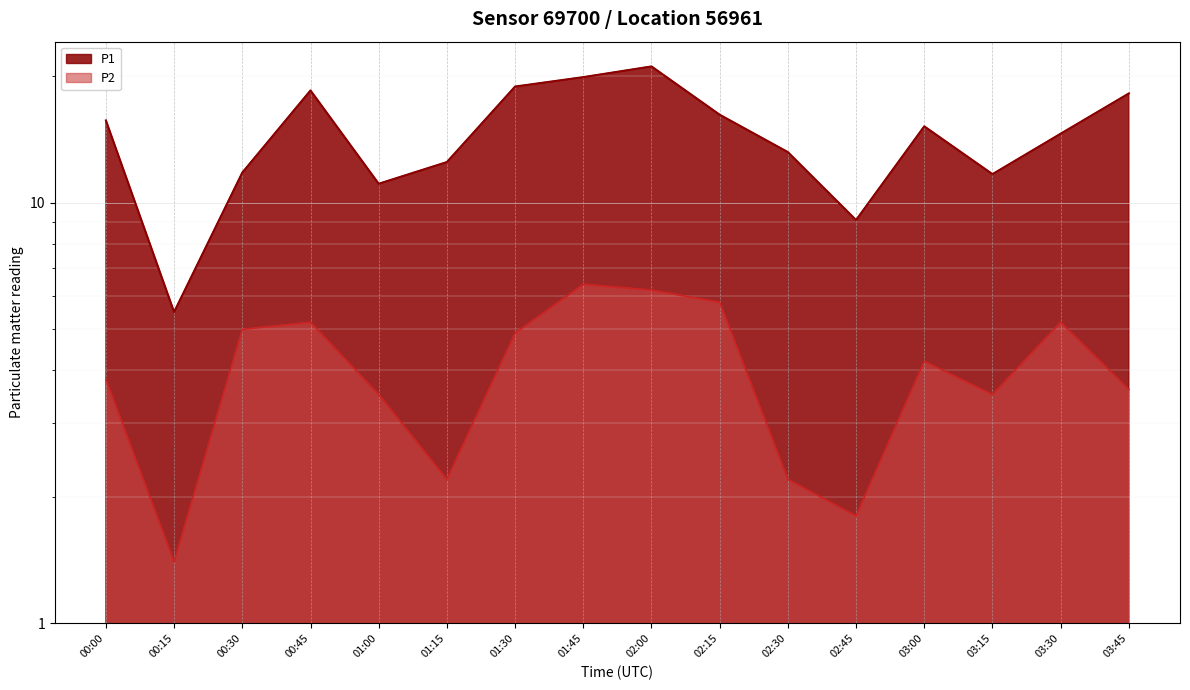

What is the label of the 13th point from the right?

00:45